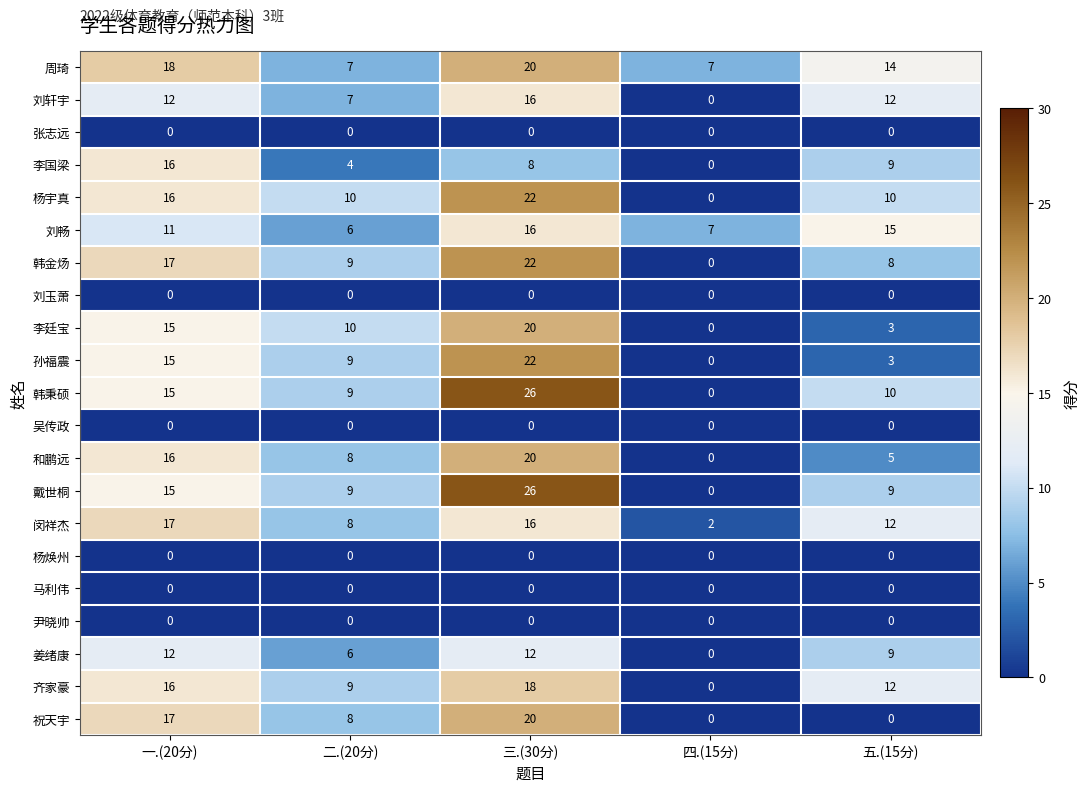

Which series has the largest total across all categories?

周琦